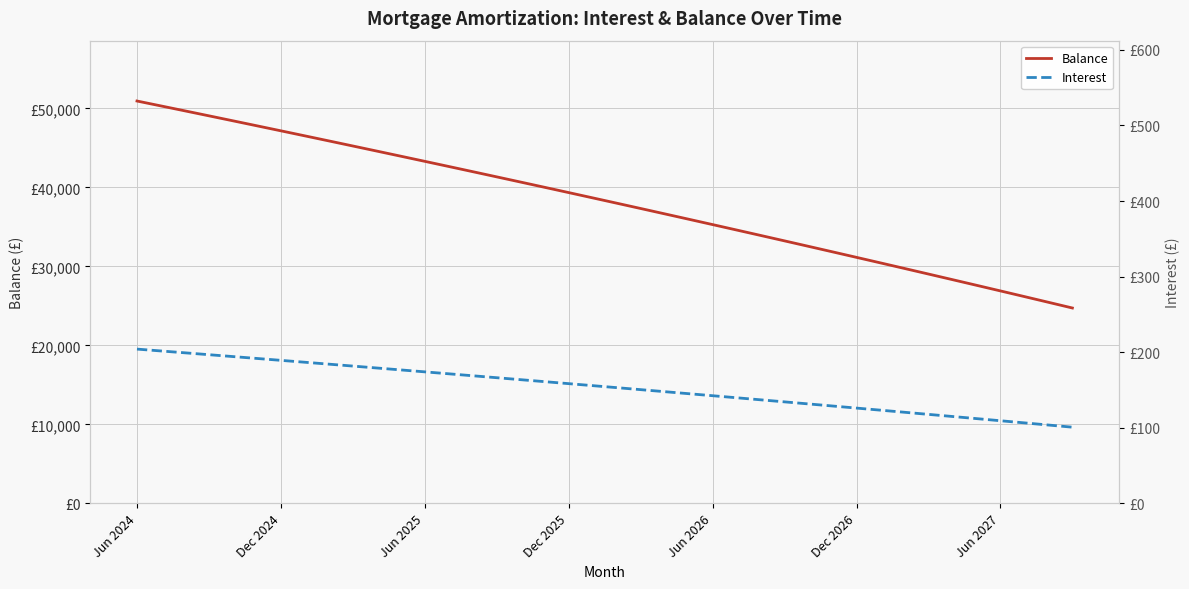

True or false: Balance and Interest intersect in this chart.

False